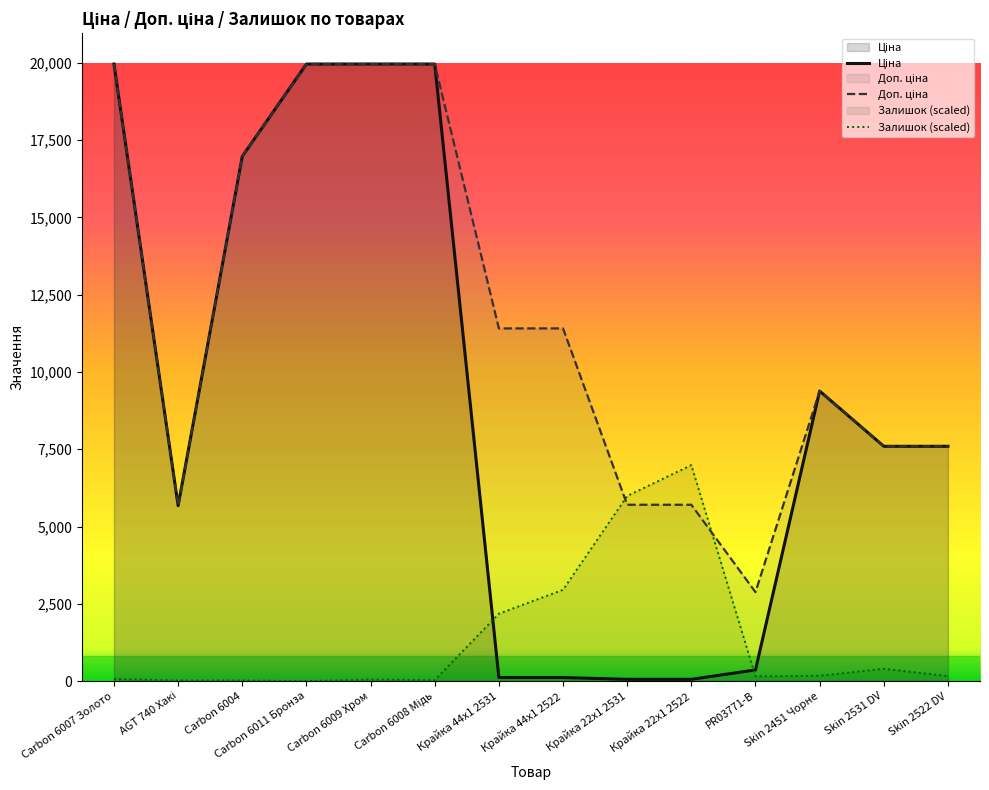

In Ціна, how many points are lower than both neighbors (excluding endpoints)?

1